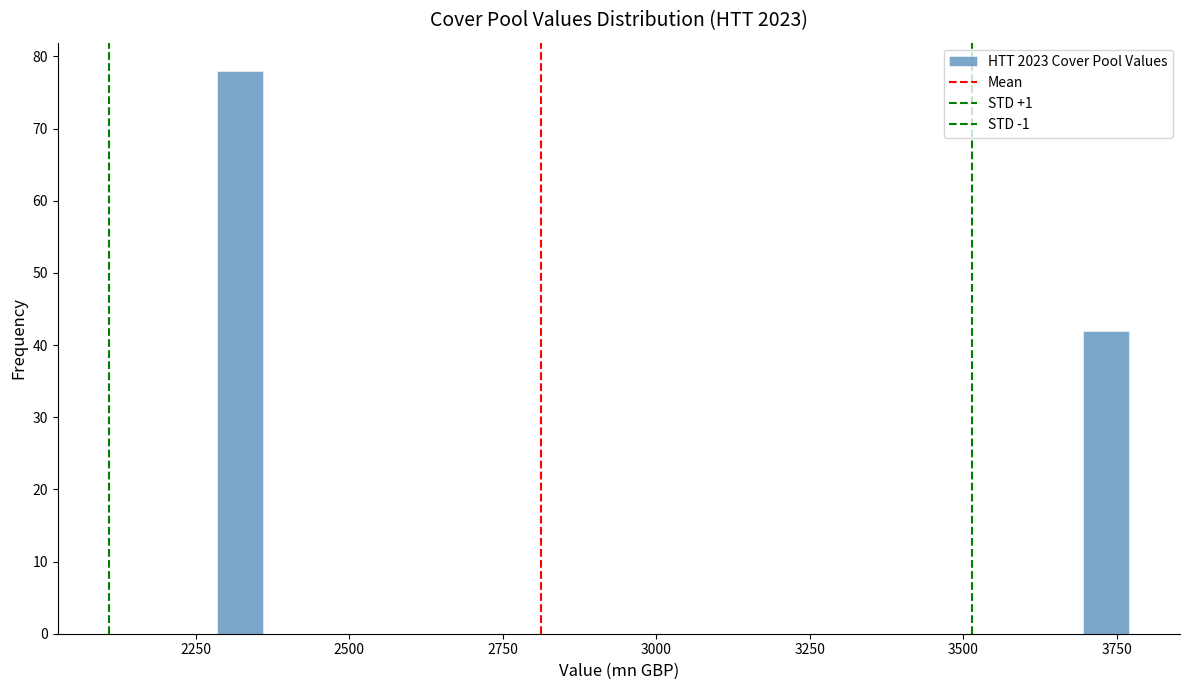

Read against the x-axis, roughly where is the centre of the tallest bar?

2300